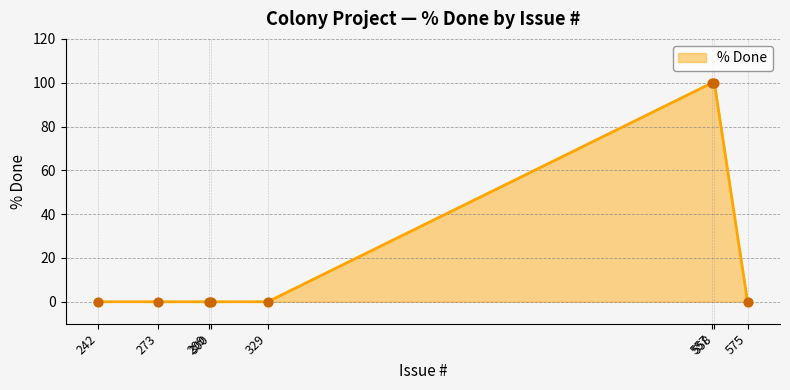

What is the difference between the maximum and minimum values?

100